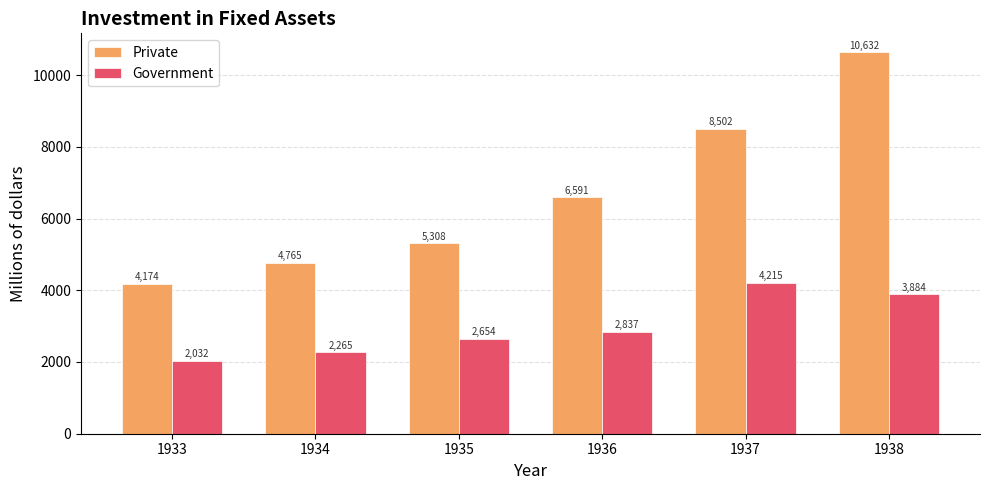

Reading right to left, extract all data points from this chart.

Private: 1938=10632	1937=8502	1936=6591	1935=5308	1934=4765	1933=4174
Government: 1938=3884	1937=4215	1936=2837	1935=2654	1934=2265	1933=2032